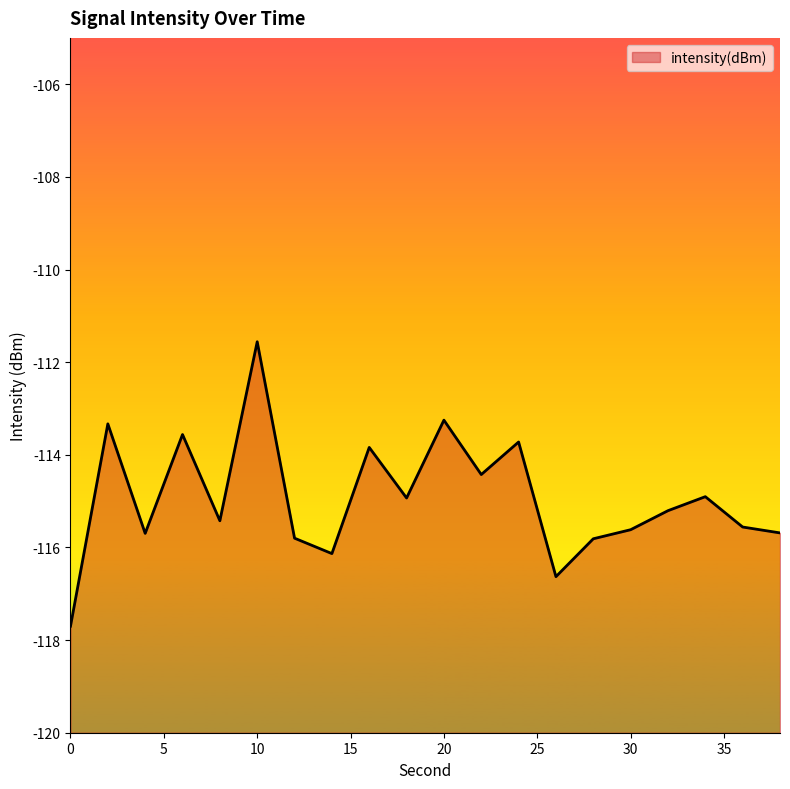

Reading right to left, list all the values displayed in this chart.

-115.7	-115.6	-114.9	-115.2	-115.6	-115.8	-116.6	-113.7	-114.4	-113.3	-114.9	-113.8	-116.1	-115.8	-111.6	-115.4	-113.6	-115.7	-113.3	-117.7